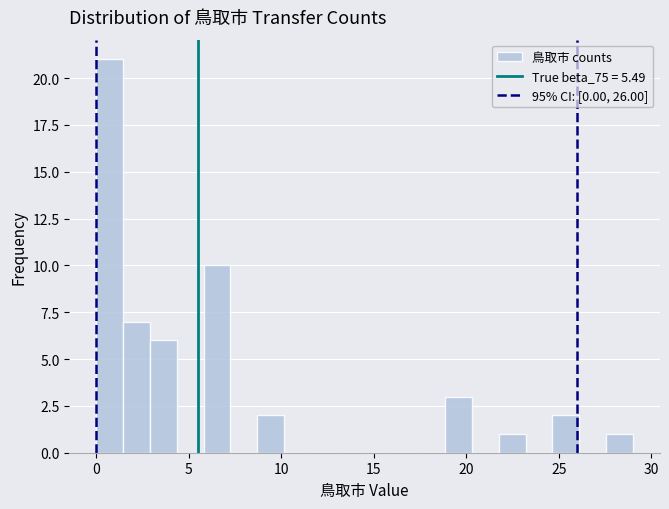

Read against the x-axis, roughly where is the centre of the tallest bar?

0.5